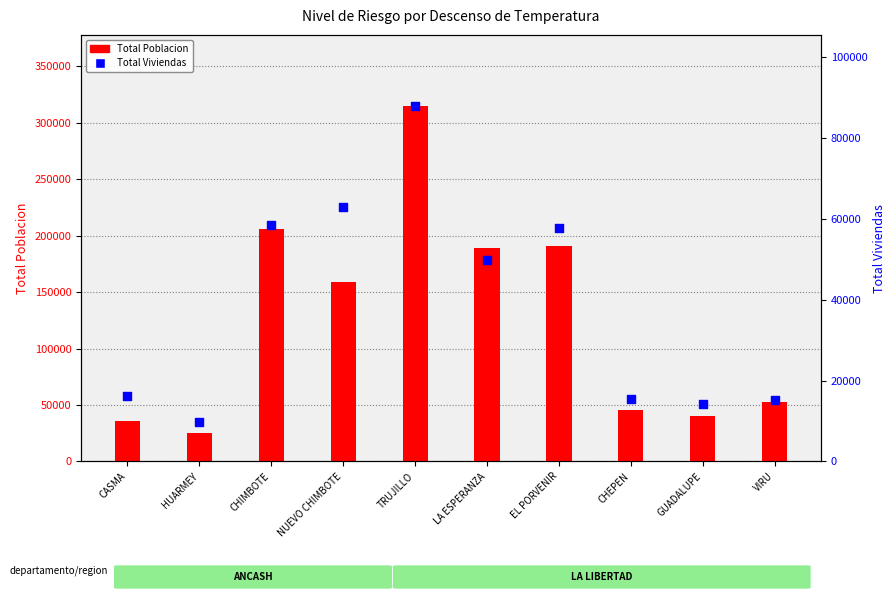

What is the total value across all series at CASMA?

51996